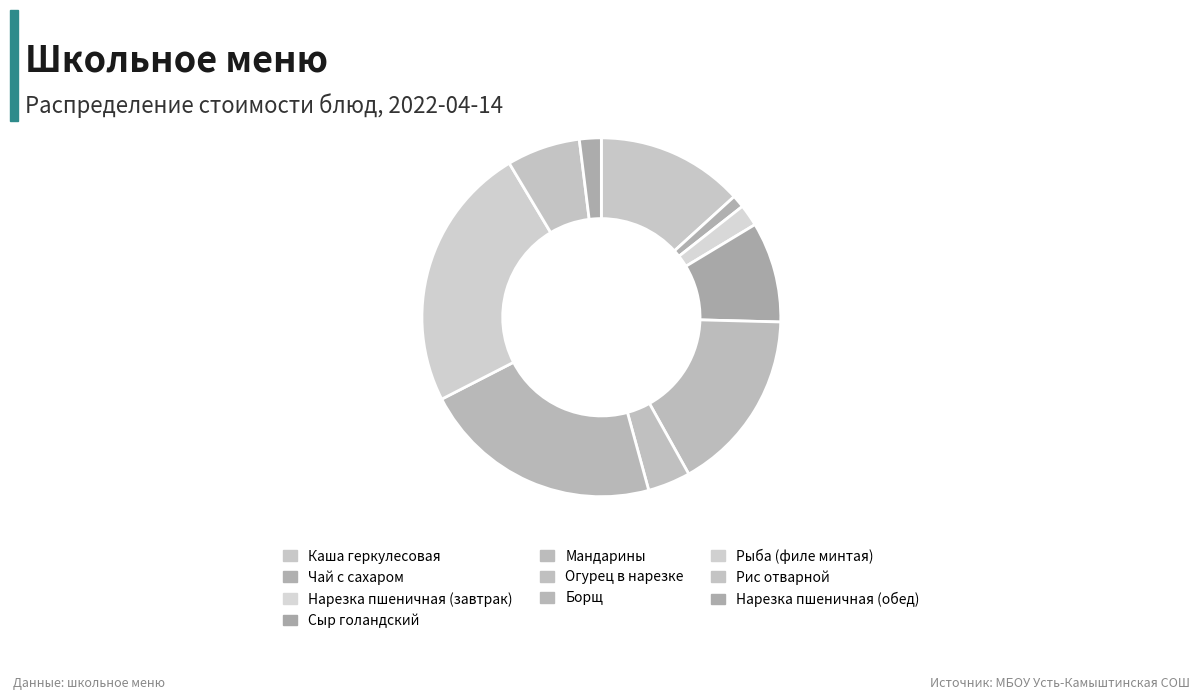

To the nearest percent, what is the combined percentage of Сыр голандский and Нарезка пшеничная (обед)?

11%